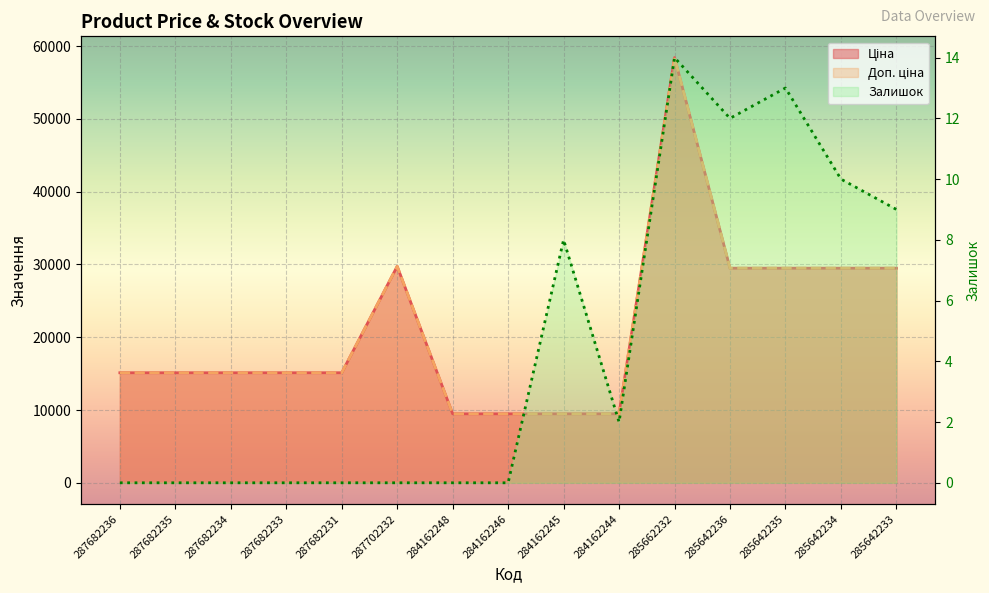

True or false: Доп. ціна and Залишок cross at least once.

False